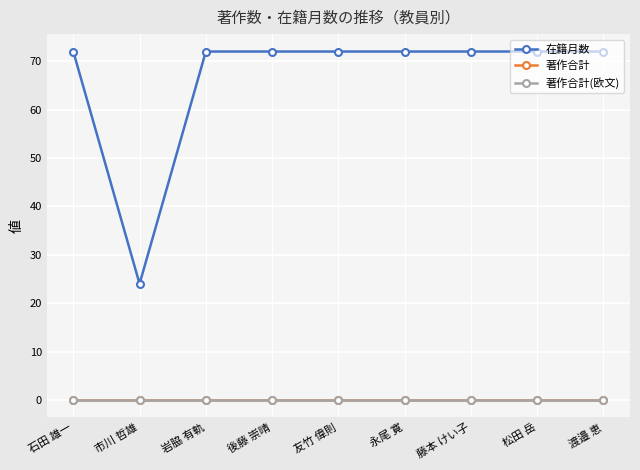

Is this an area chart (filled region under the line)?

No